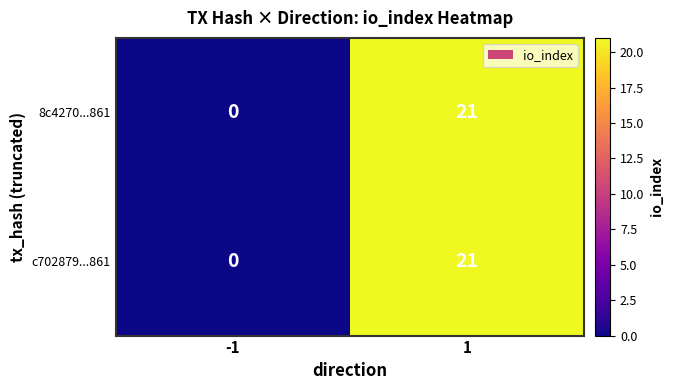

What is the difference between the maximum and minimum values in the 8c4270...861 series?

21